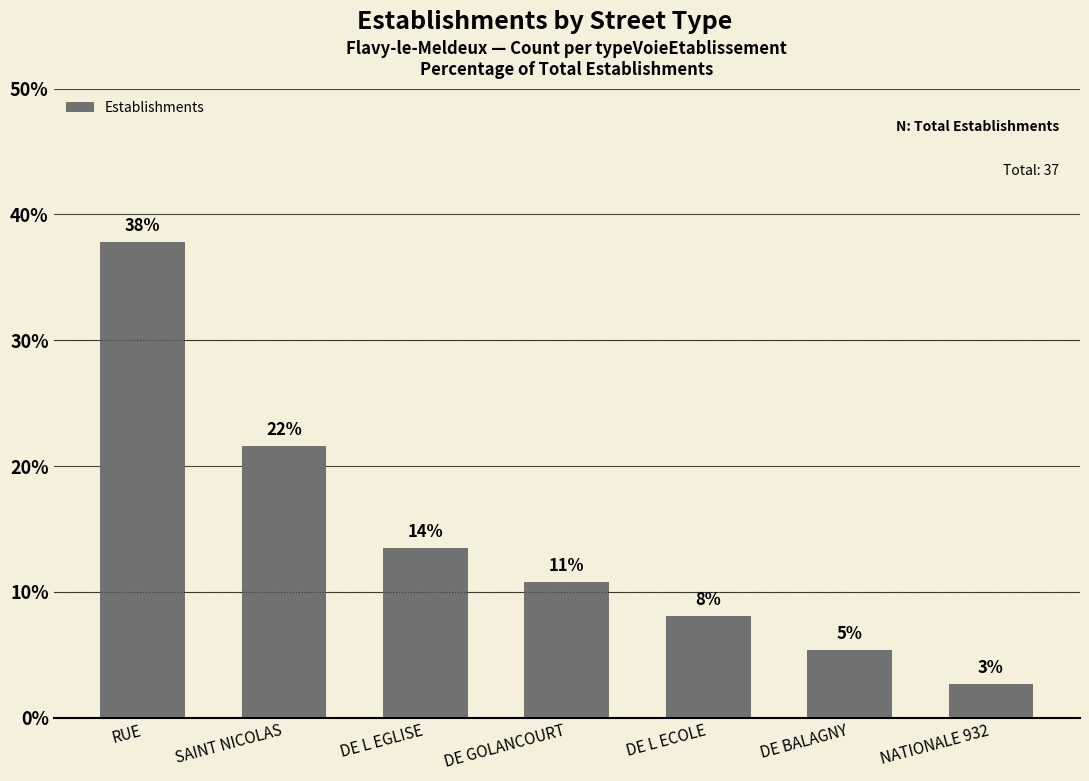

Are the bars horizontal?

No